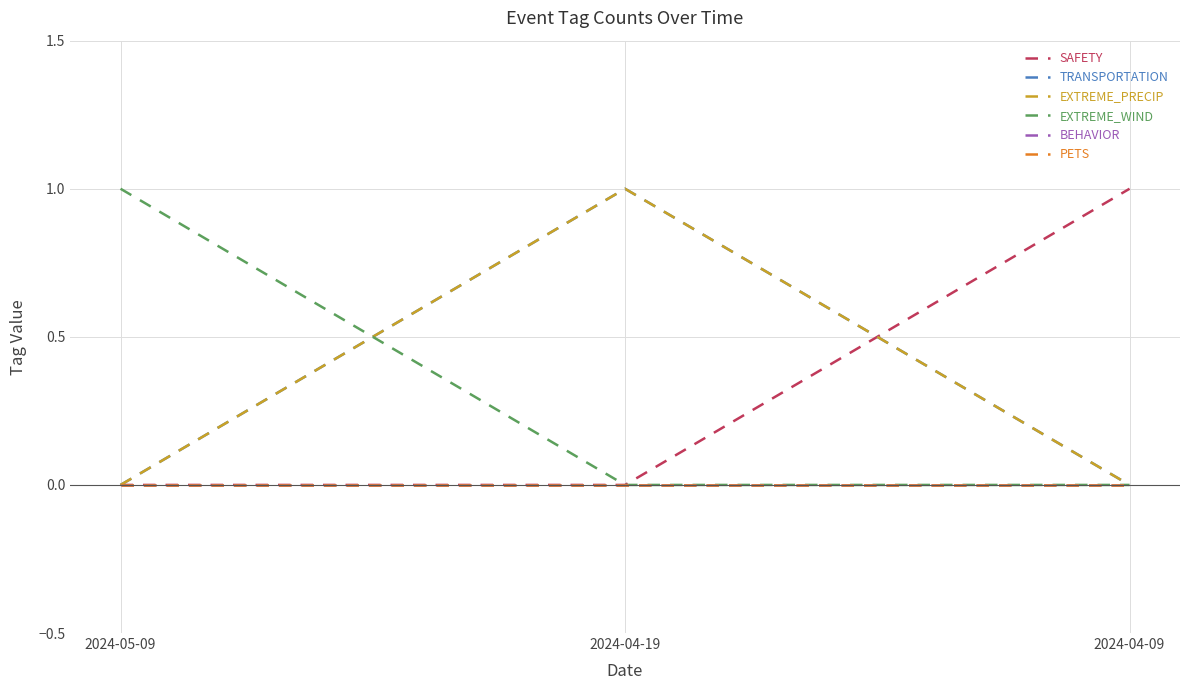

Does the chart display data point markers on the line(s)?

No